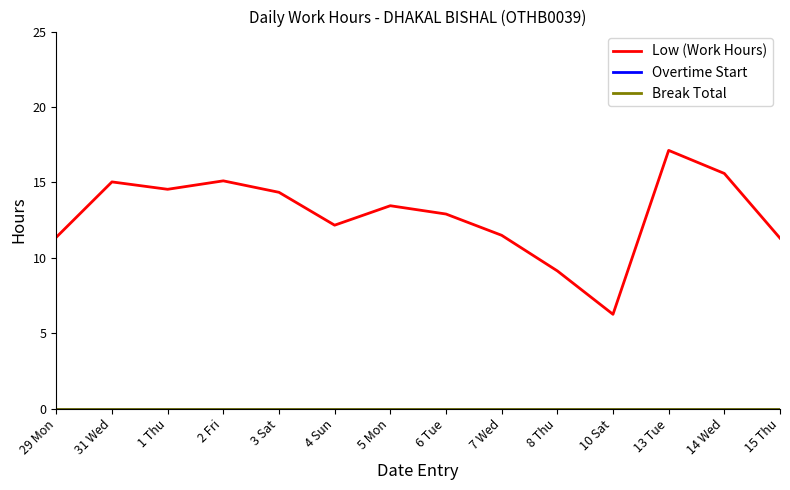

Is the value of Overtime Start at 4 Sun greater than the value of Break Total at 31 Wed?

No